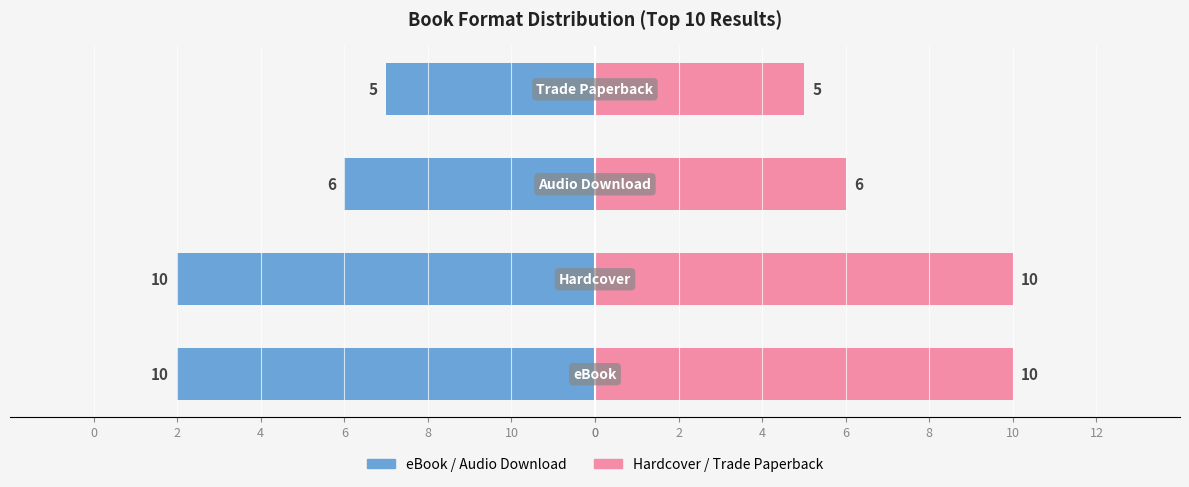

What is the difference between the second highest and minimum values in the Hardcover / Trade Paperback series?

5